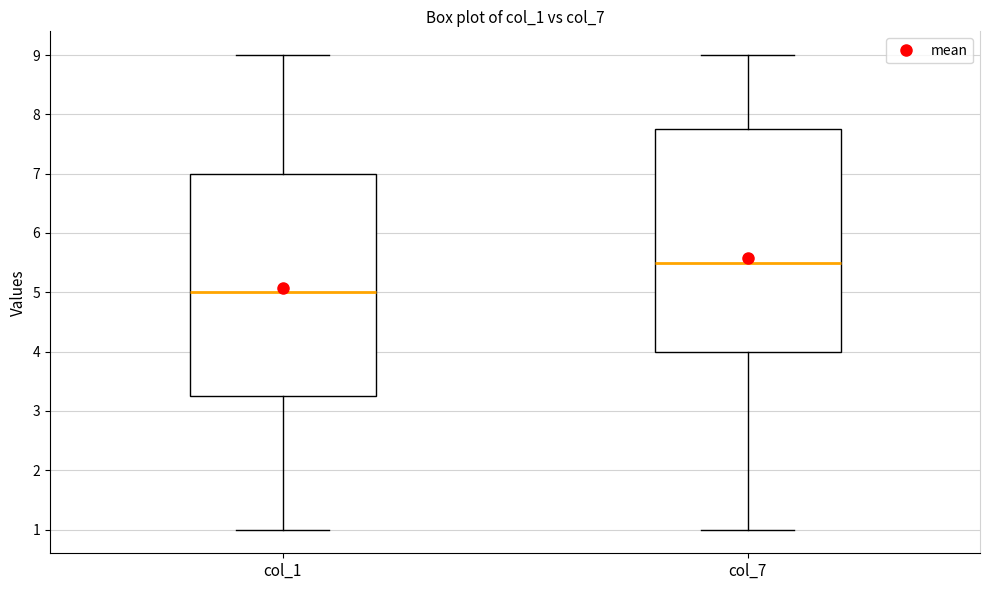

Reading left to right, transcribe this box plot: for each box, give where its median line is, the range the box spans, and where its two whiskers end, as read against the y-axis. The values are not printed on the chart, so give them approximately, as read against the axis.

col_1: median 5.0, box 3.3 to 7.0, whiskers 1.0 to 9.0
col_7: median 5.5, box 4.0 to 7.8, whiskers 1.0 to 9.0